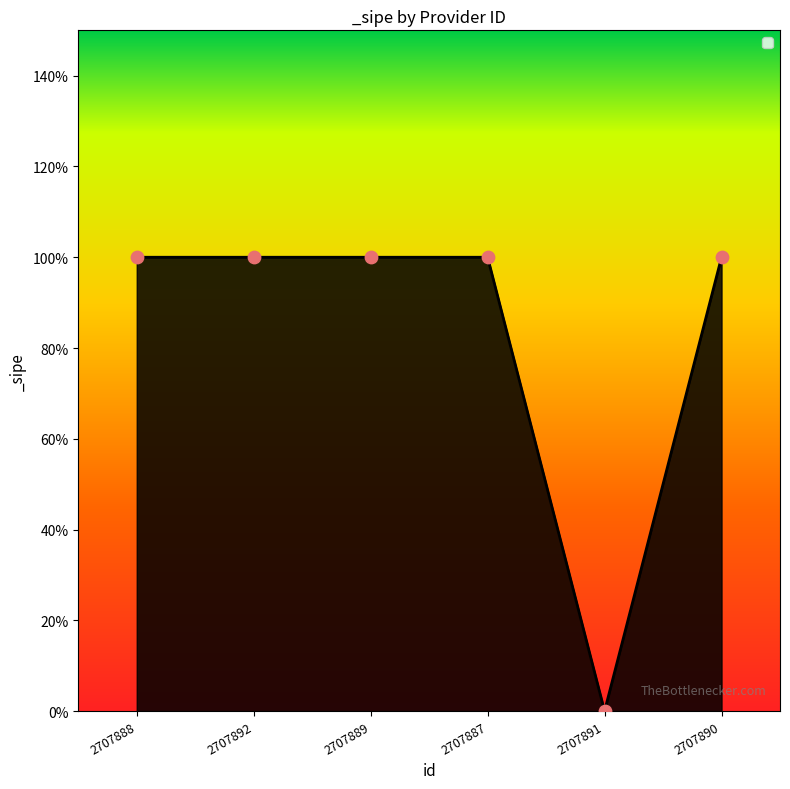

What is the ratio of the value at 2707889 to the value at 2707888?

1.0